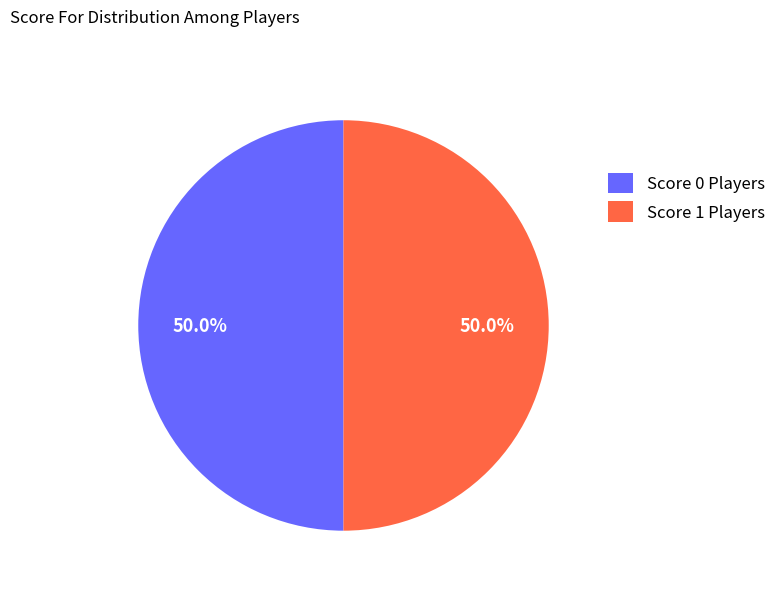

Approximately how many times larger is the value at Score 1 Players compared to Score 0 Players?

1.0